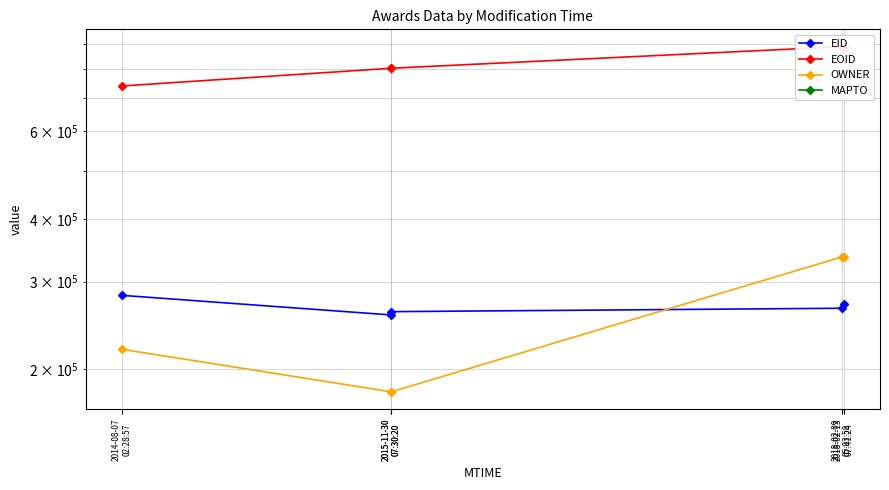

How many data points in EID are less than 265230?

2